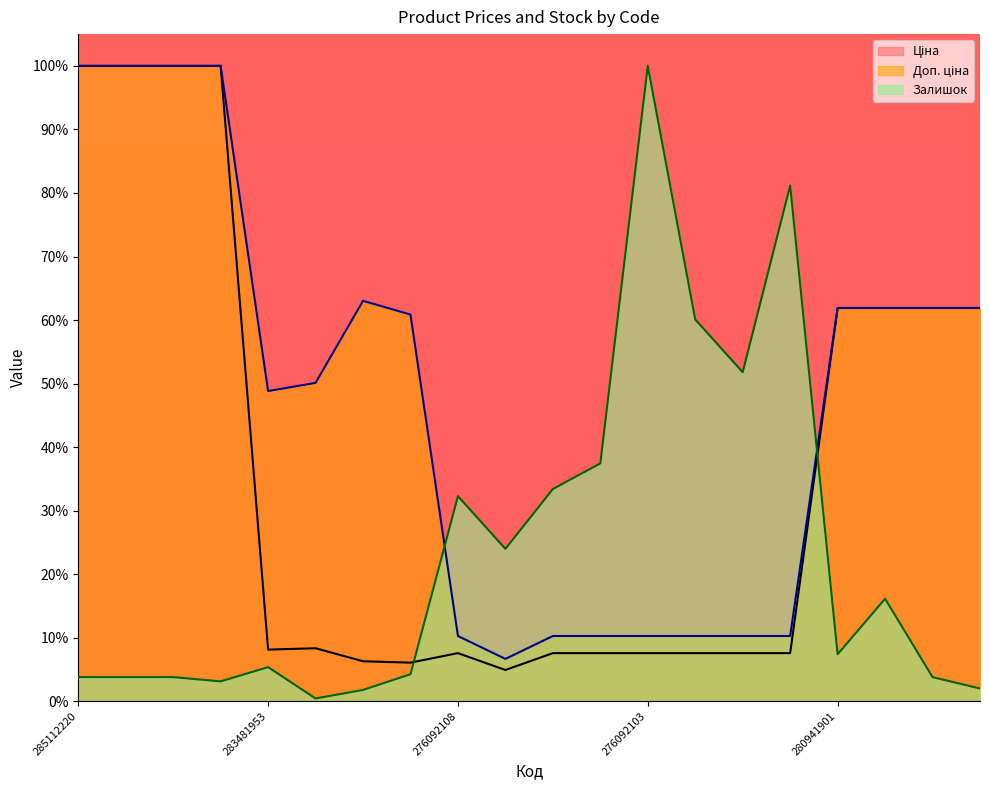

Where does the Ціна series first go above 8?

285112220